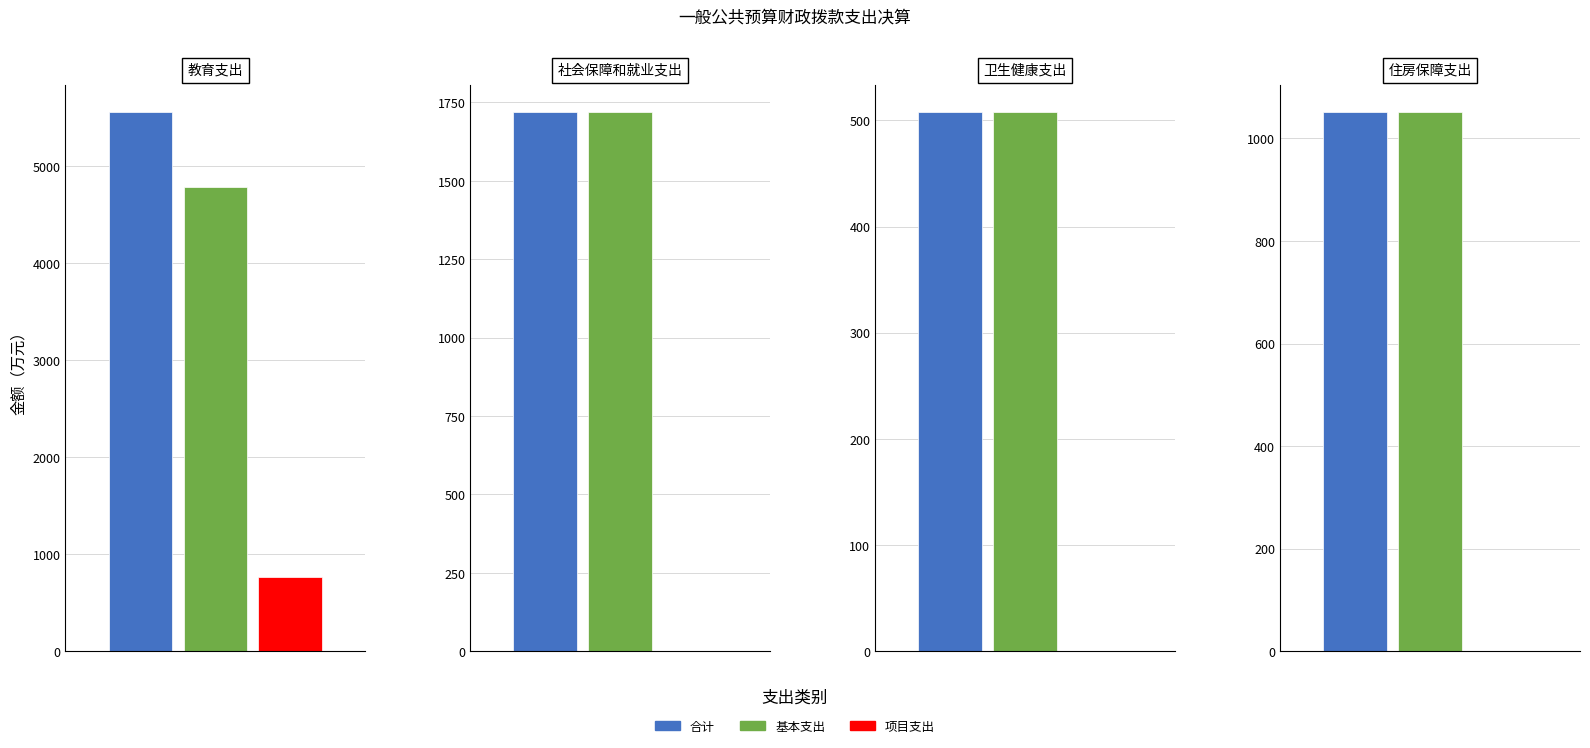

Which series has the largest total across all categories?

合计